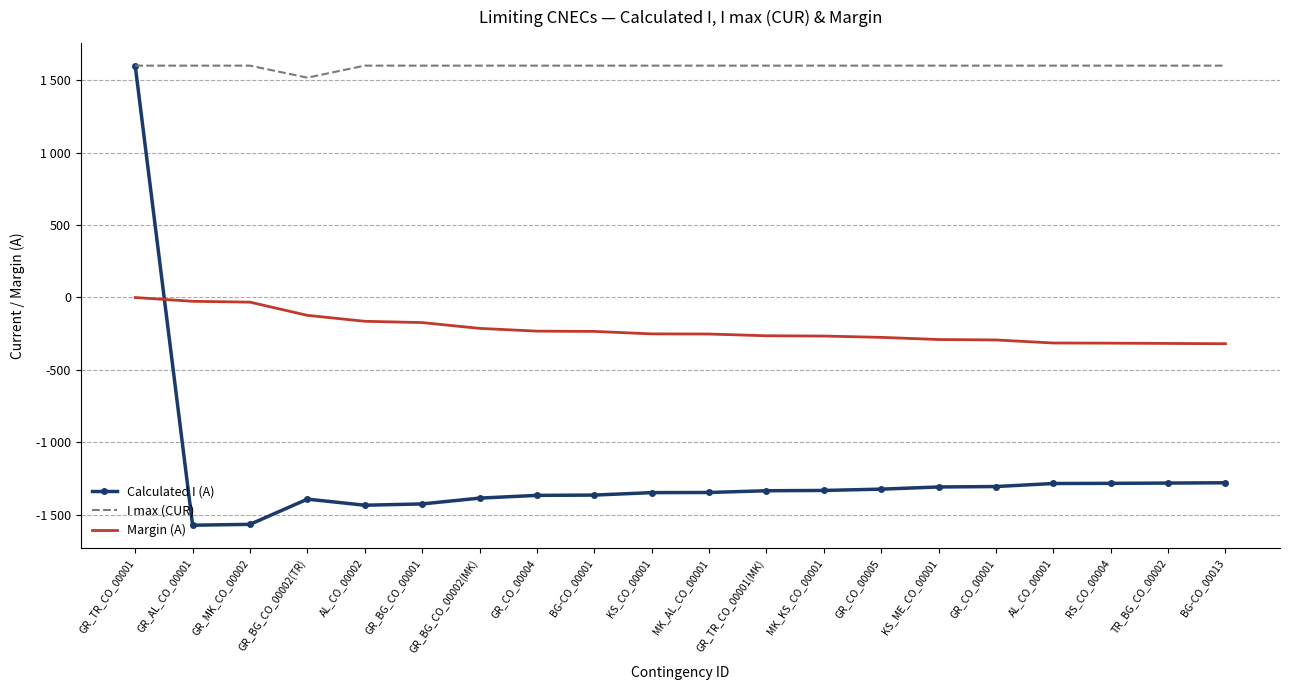

Reading left to right, what are all the values shown in this chart?

Calculated I (A): 1599	-1573	-1567	-1393	-1435	-1426	-1386	-1367	-1365	-1348	-1347	-1335	-1333	-1324	-1309	-1306	-1285	-1284	-1282	-1280
I max (CUR): 1600	1600	1600	1517	1600	1600	1600	1600	1600	1600	1600	1600	1600	1600	1600	1600	1600	1600	1600	1600
Margin (A): -1	-27	-33	-124	-165	-174	-214	-233	-235	-252	-253	-265	-267	-276	-291	-294	-315	-316	-318	-320